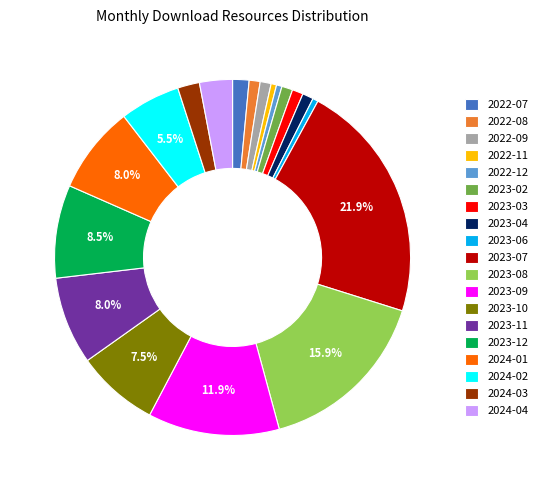

How many segments does this pie chart have?

19